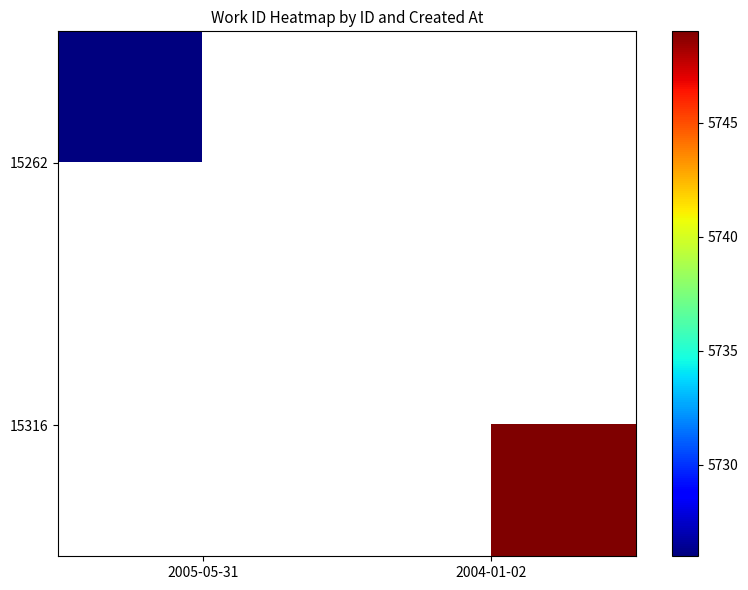

How many categories are shown in the chart?

2